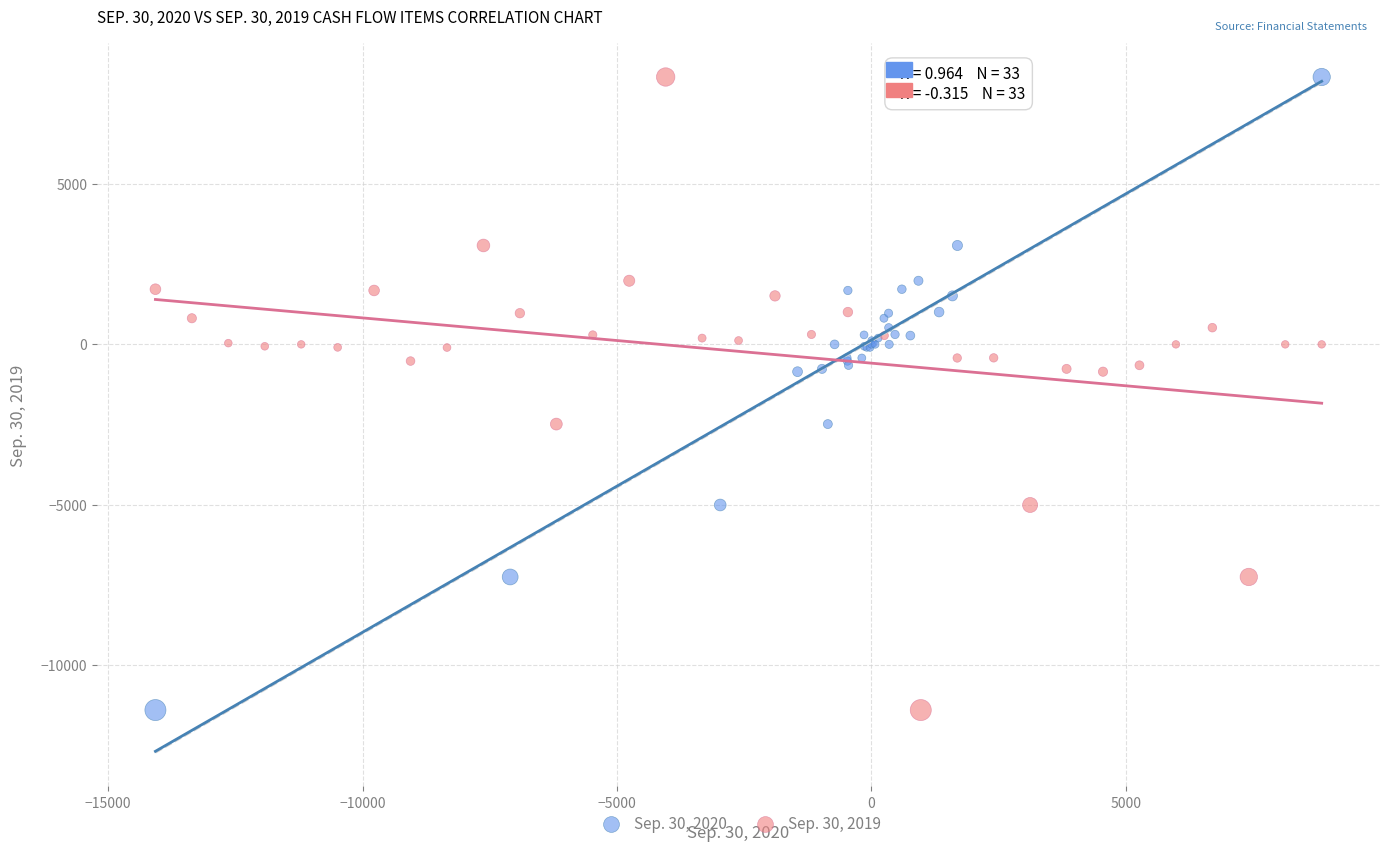

What are all the series names shown in the legend?

Sep. 30, 2020, Sep. 30, 2019